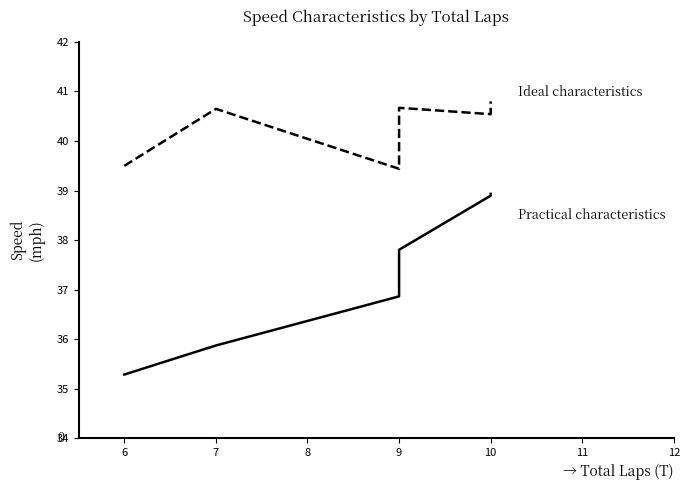

How many interior local valleys does the Ideal characteristics series have?

2